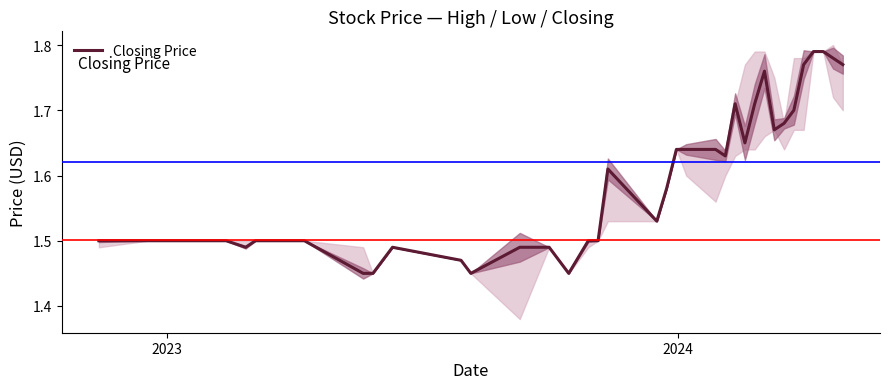

True or false: the data has more than 1 interior local peaks.

True